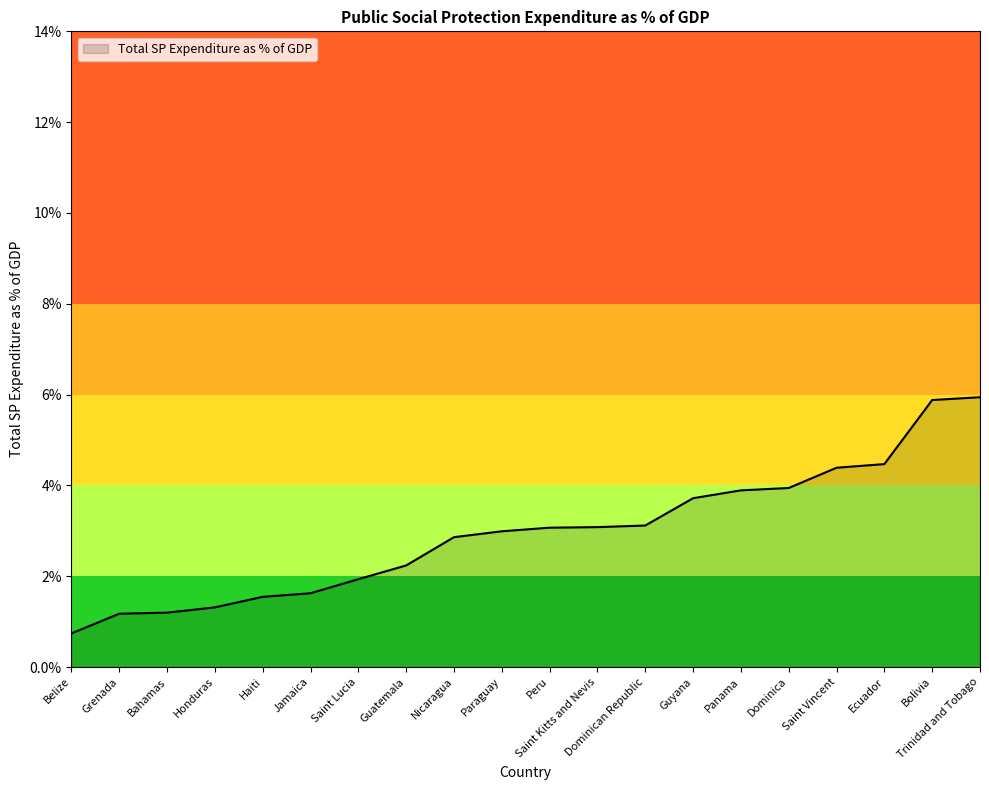

What position from the right is Nicaragua?

12